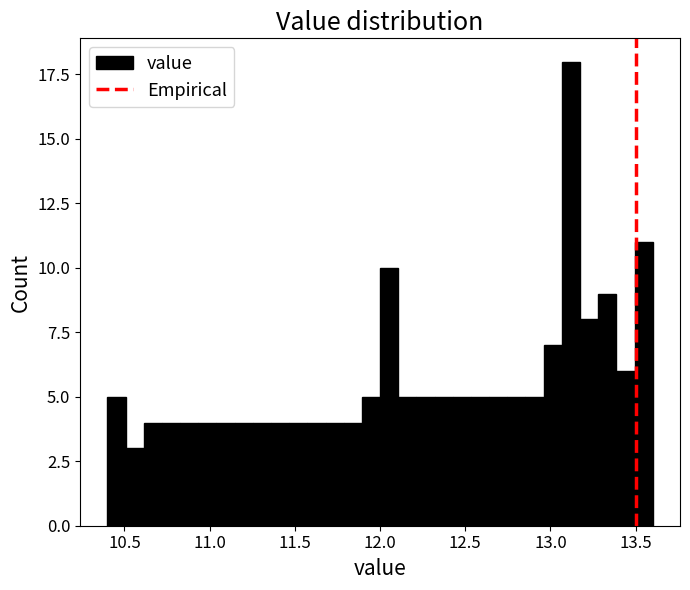

Read against the x-axis, roughly where is the centre of the tallest bar?

13.10